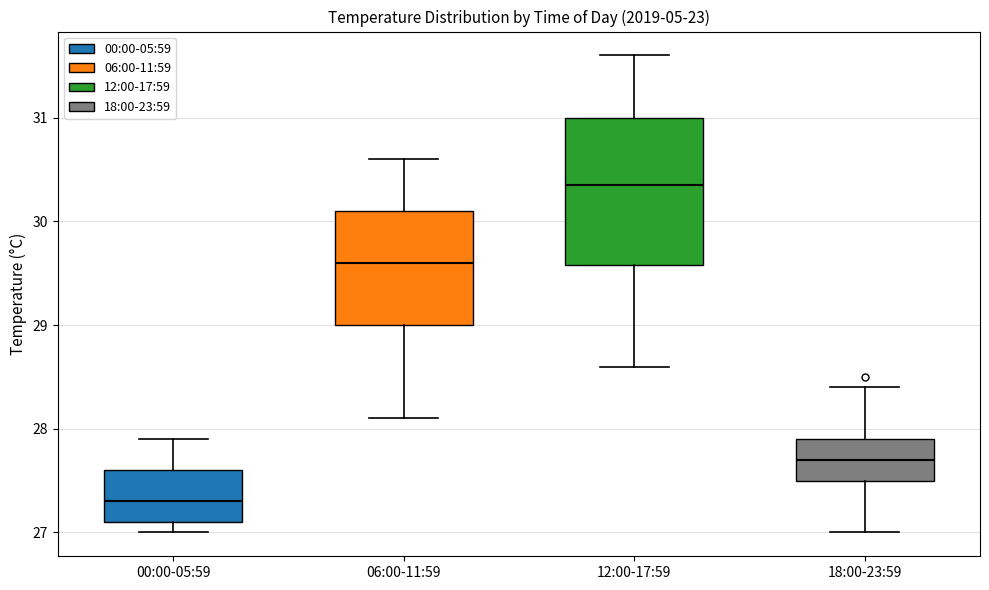

Reading left to right, transcribe this box plot: for each box, give where its median line is, the range the box spans, and where its two whiskers end, as read against the y-axis. The values are not printed on the chart, so give them approximately, as read against the axis.

00:00-05:59: median 27.3, box 27.1 to 27.6, whiskers 27.0 to 27.9
06:00-11:59: median 29.6, box 29.0 to 30.1, whiskers 28.1 to 30.6
12:00-17:59: median 30.4, box 29.6 to 31.0, whiskers 28.6 to 31.6
18:00-23:59: median 27.7, box 27.5 to 27.9, whiskers 27.0 to 28.4